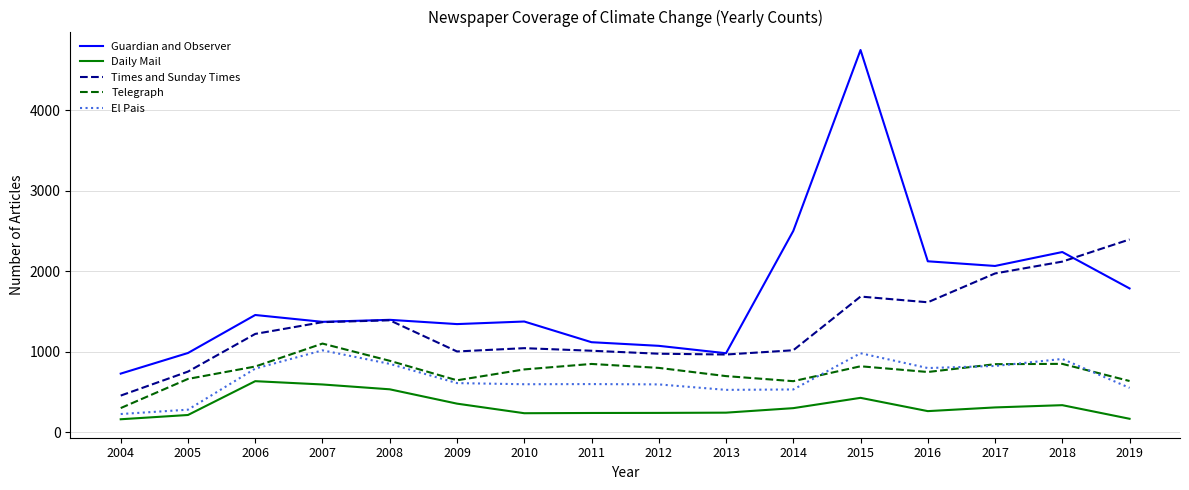

Which series has the largest range (max minus min)?

Guardian and Observer